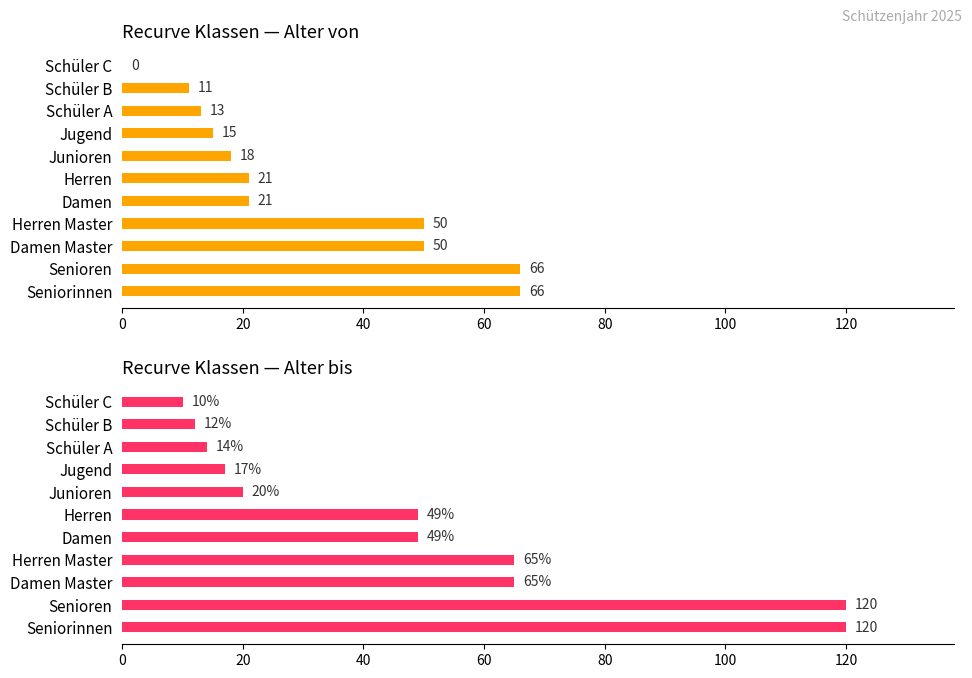

Reading left to right, list all the values displayed in this chart.

Alter von: 0	11	13	15	18	21	21	50	50	66	66
Alter bis: 10	12	14	17	20	49	49	65	65	120	120